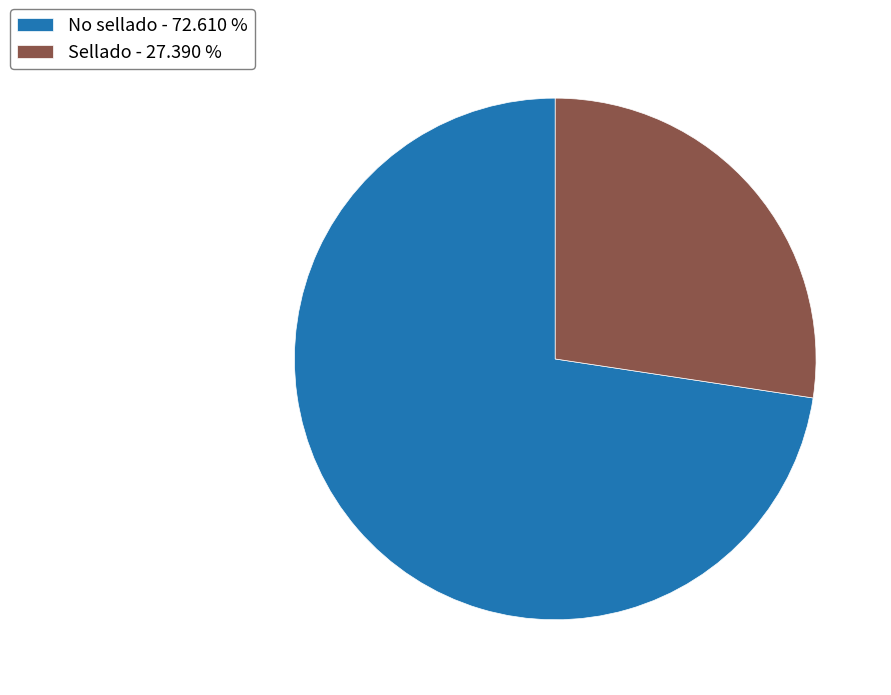

Rank the categories by value from lowest to highest.

Sellado, No sellado